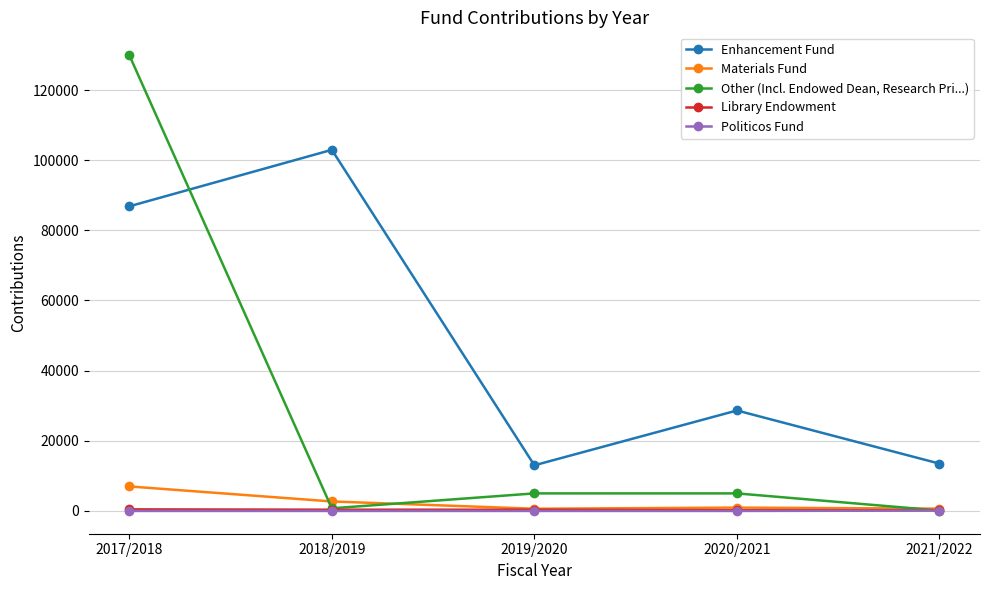

Is the value of Politicos Fund at 2019/2020 greater than the value of Other (Incl. Endowed Dean, Research Pri...) at 2019/2020?

No